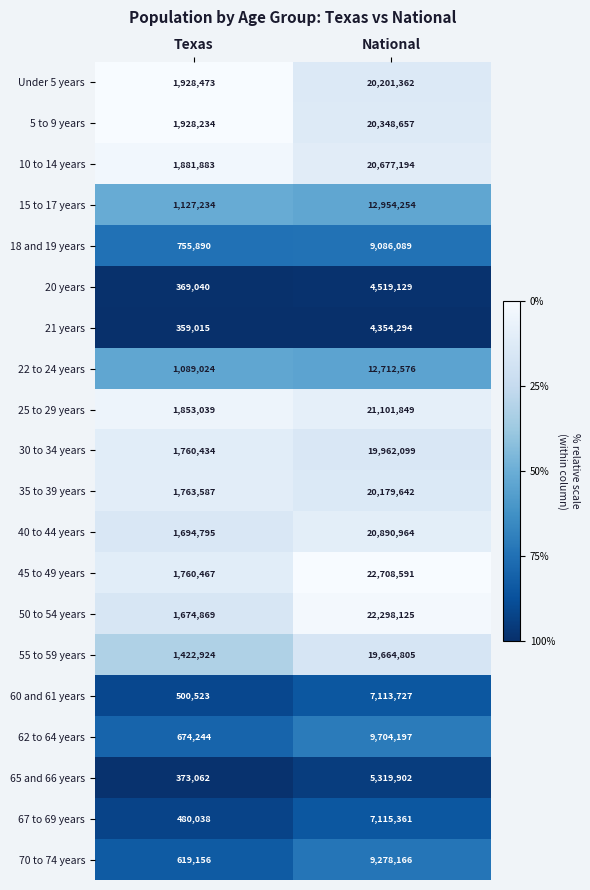

Read the 10 to 14 years value at National.

20677194